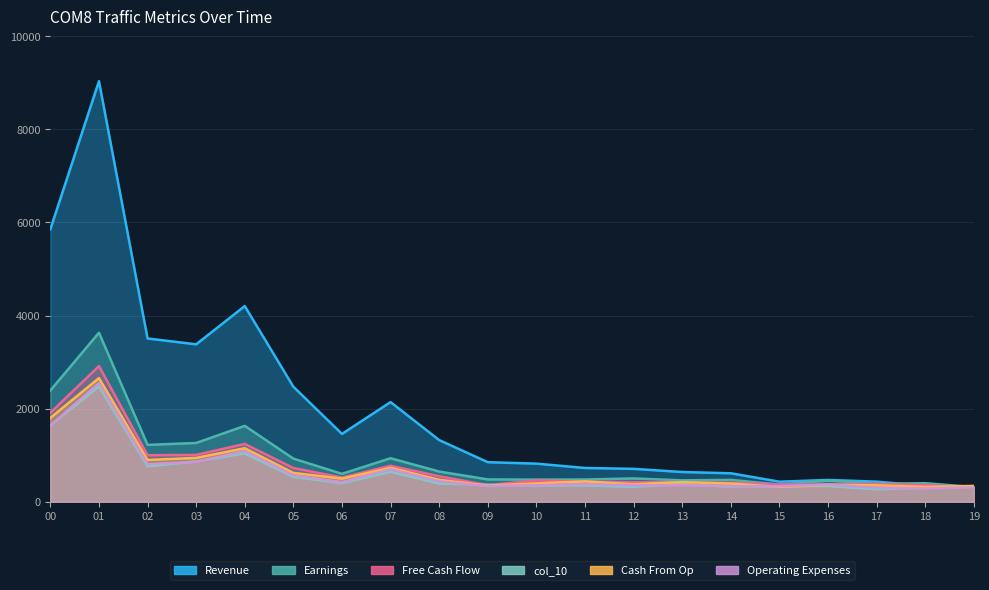

Which category has the highest value in the col_8 series?

01